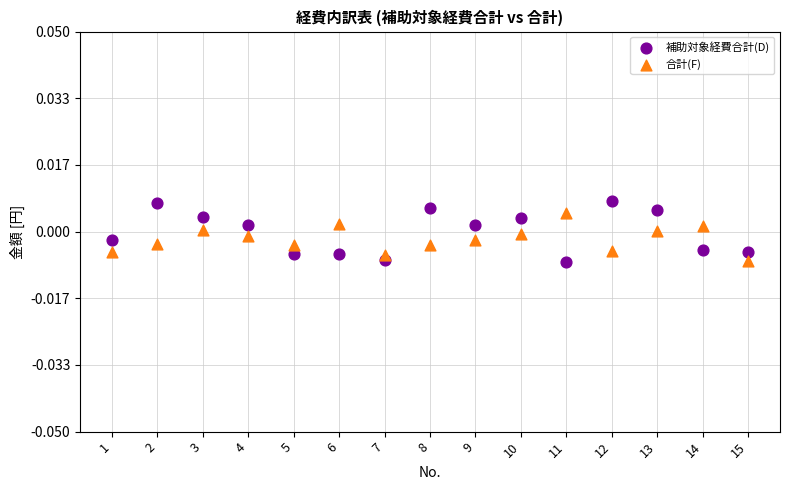

Which series has the largest Y range (max minus min)?

補助対象経費合計(D)